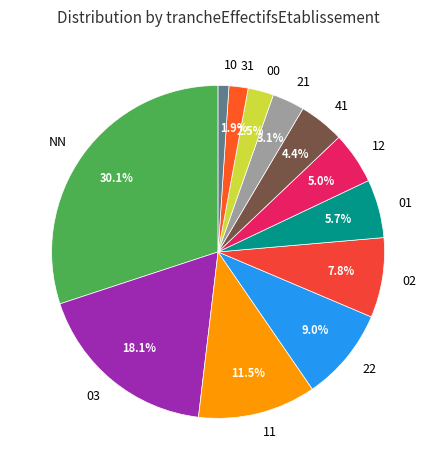

True or false: 21 accounts for 3% of the total.

True